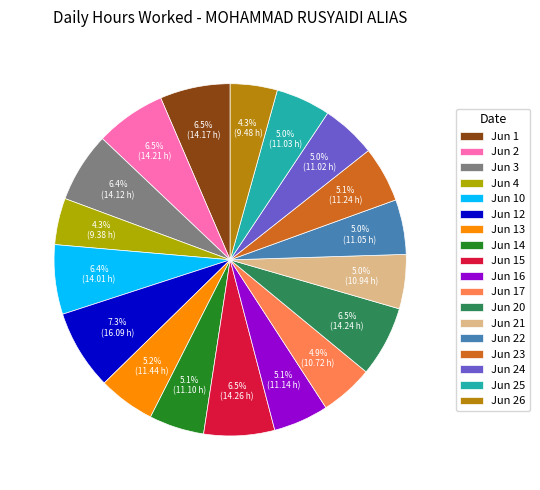

To the nearest percent, what portion does Jun 24 represent?

5%